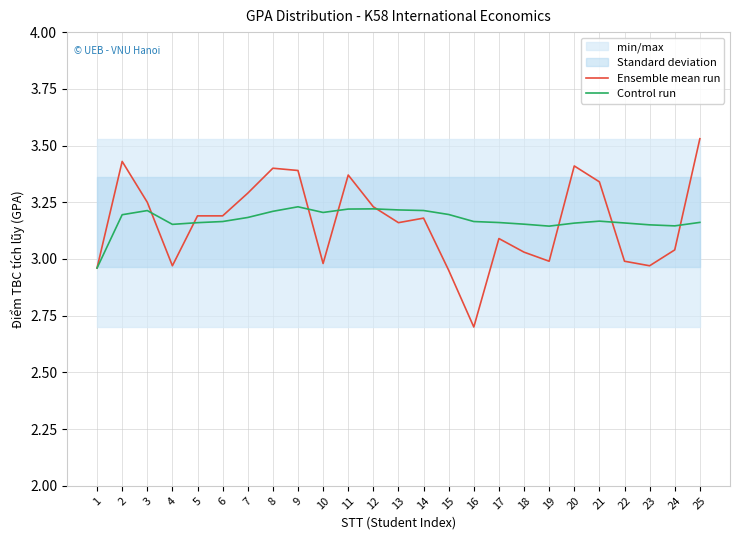

Reading left to right, extract all data points from this chart.

Ensemble mean run: 1=3.0	2=3.4	3=3.2	4=3.0	5=3.2	6=3.2	7=3.3	8=3.4	9=3.4	10=3.0	11=3.4	12=3.2	13=3.2	14=3.2	15=3.0	16=2.7	17=3.1	18=3.0	19=3.0	20=3.4	21=3.3	22=3.0	23=3.0	24=3.0	25=3.5
Control run: 1=3.0	2=3.2	3=3.2	4=3.2	5=3.2	6=3.2	7=3.2	8=3.2	9=3.2	10=3.2	11=3.2	12=3.2	13=3.2	14=3.2	15=3.2	16=3.2	17=3.2	18=3.2	19=3.1	20=3.2	21=3.2	22=3.2	23=3.2	24=3.1	25=3.2